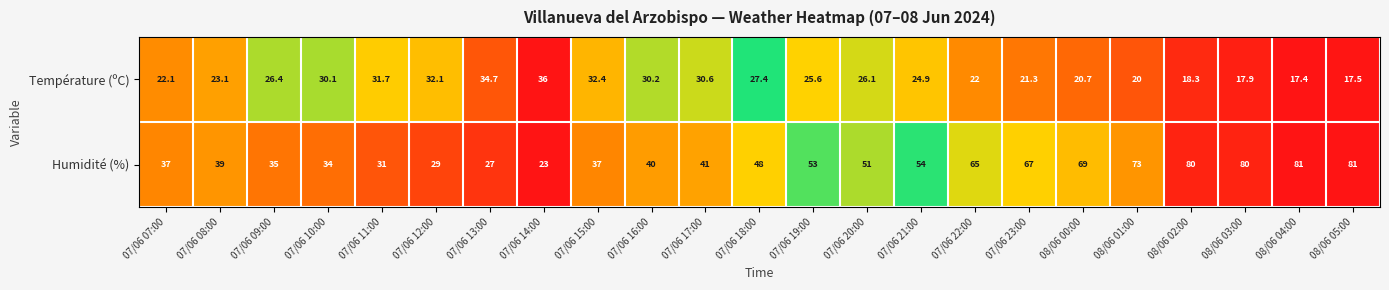

List the series in order of their overall mean, lowest first.

Température (ºC), Humidité (%)